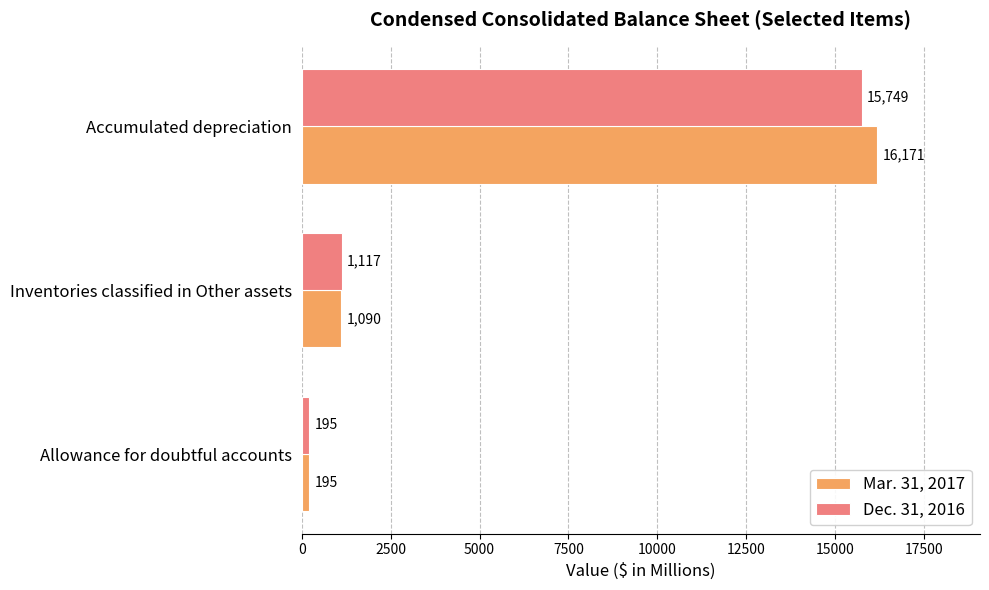

How many distinct data groups are displayed?

2